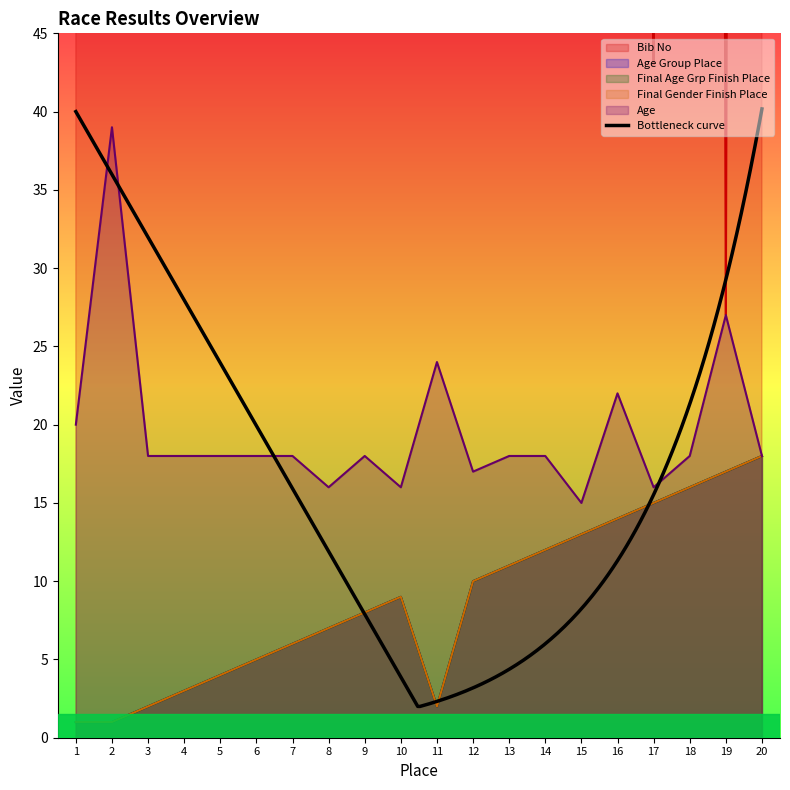

The value of Age Group Place at 2 is 1. True or false?

False